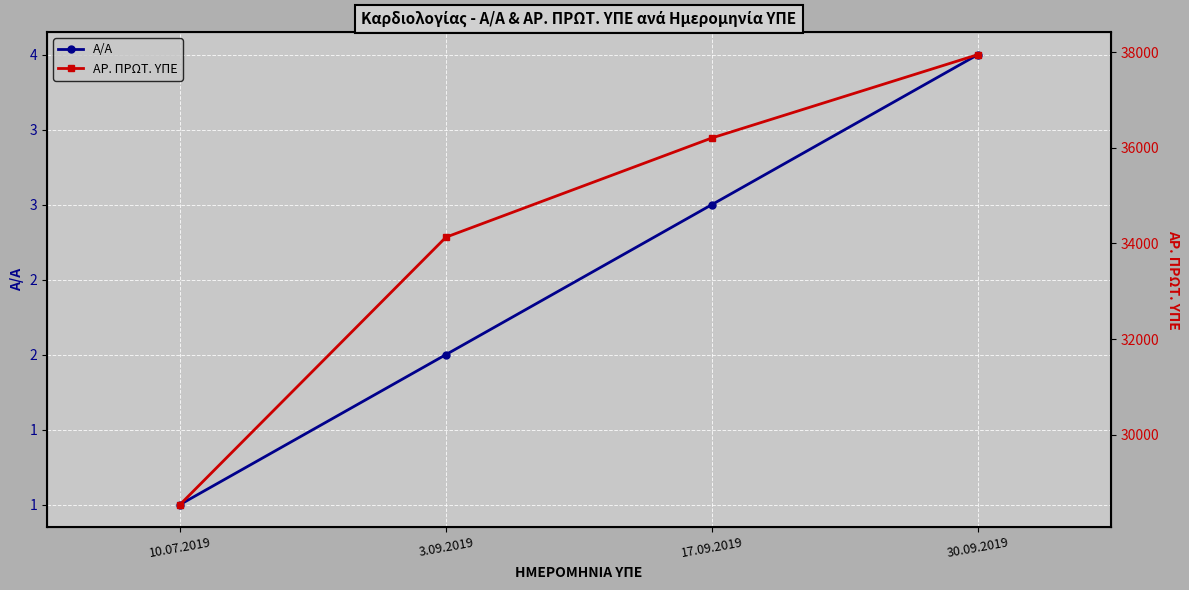

Which series changed the most between 3.09.2019 and 17.09.2019?

ΑΡ. ΠΡΩΤ. ΥΠΕ